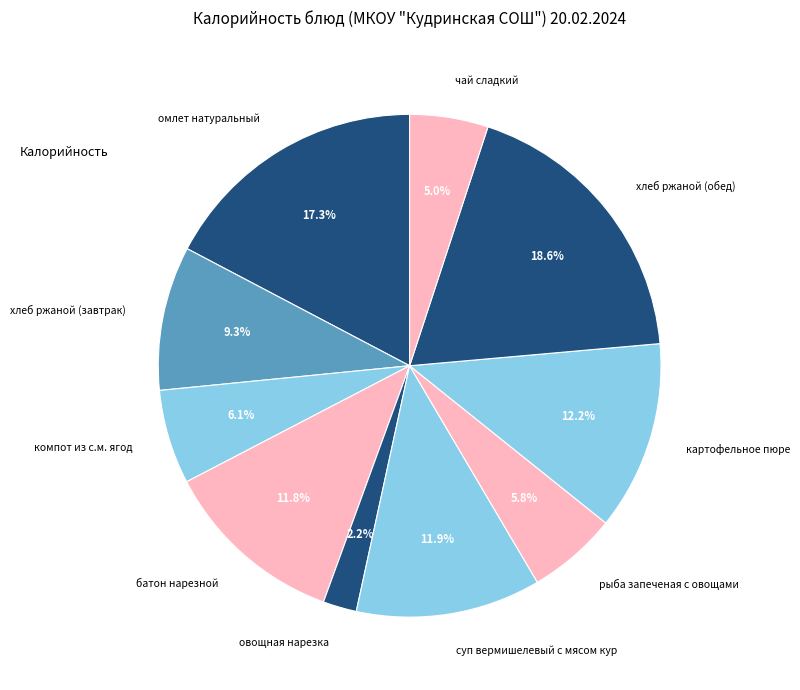

What is the ratio of the value at суп вермишелевый с мясом кур to the value at хлеб ржаной (завтрак)?

1.3